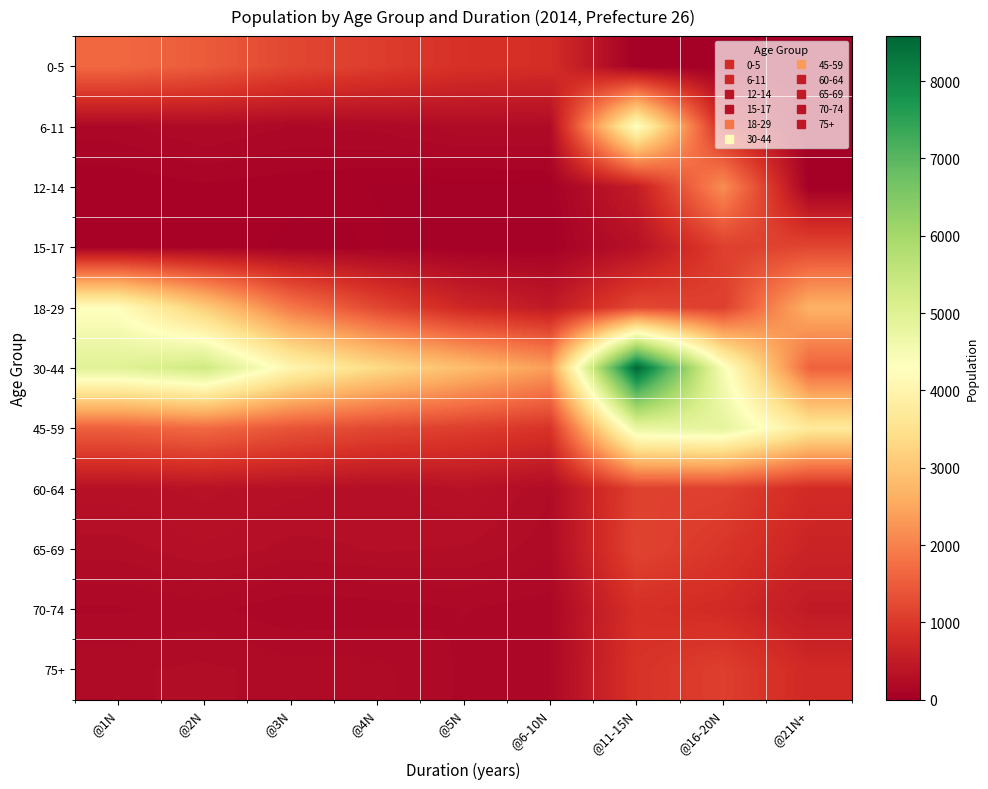

Which series has the largest range (max minus min)?

30-44